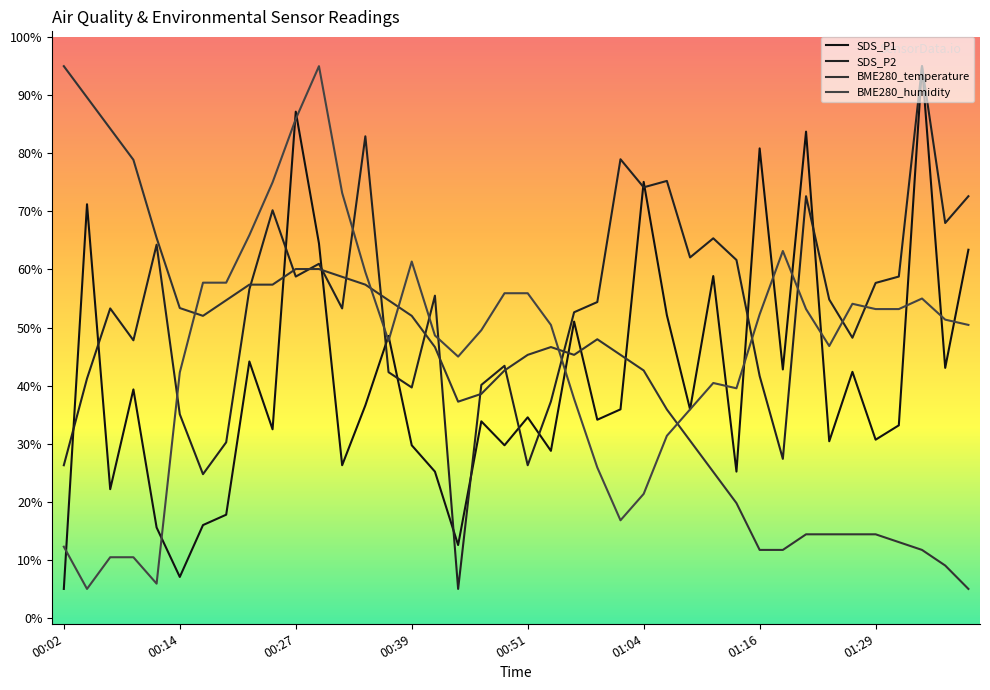

What is the average value of the SDS_P2 series?

52.9